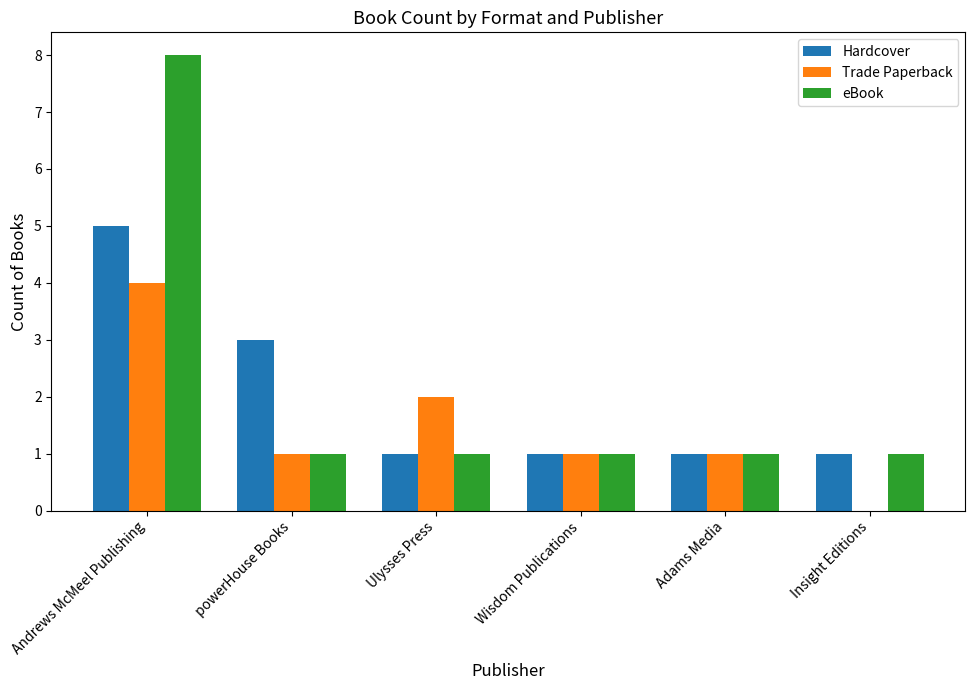

The eBook series shows 1 at Wisdom Publications. True or false?

True